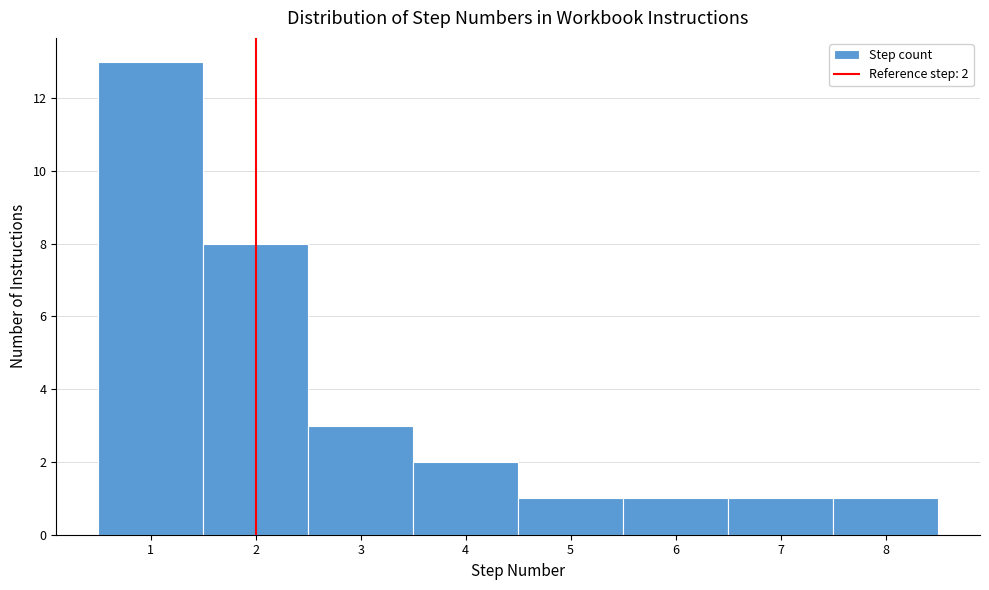

Which range on the x-axis has the tallest bar?

0.5 to 1.5